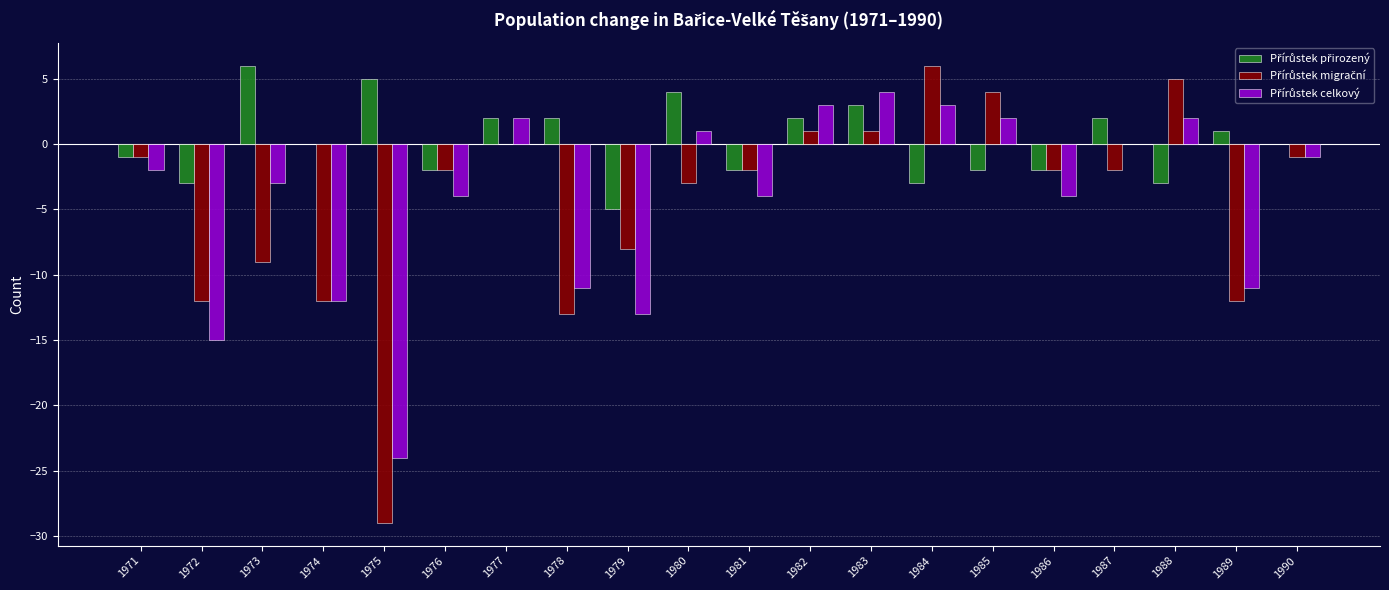

What is the total value across all series at 1976?

-8